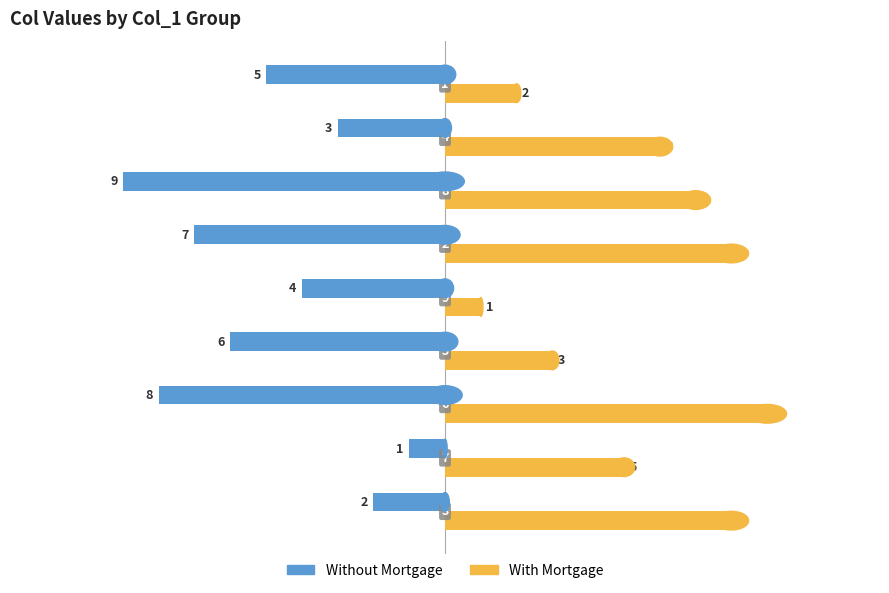

Rank the series by their average value, from highest to lowest.

With Mortgage, Without Mortgage